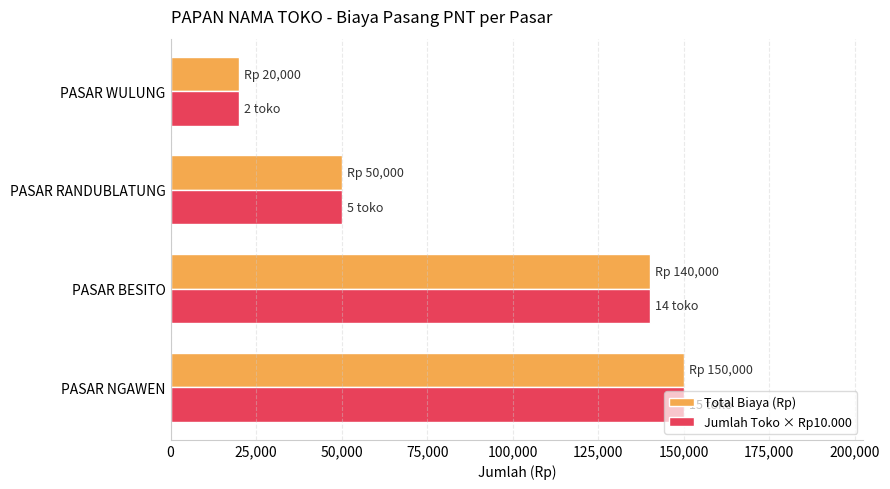

Where is Jumlah Toko × Rp10.000 nearest to the value 85000?

PASAR RANDUBLATUNG